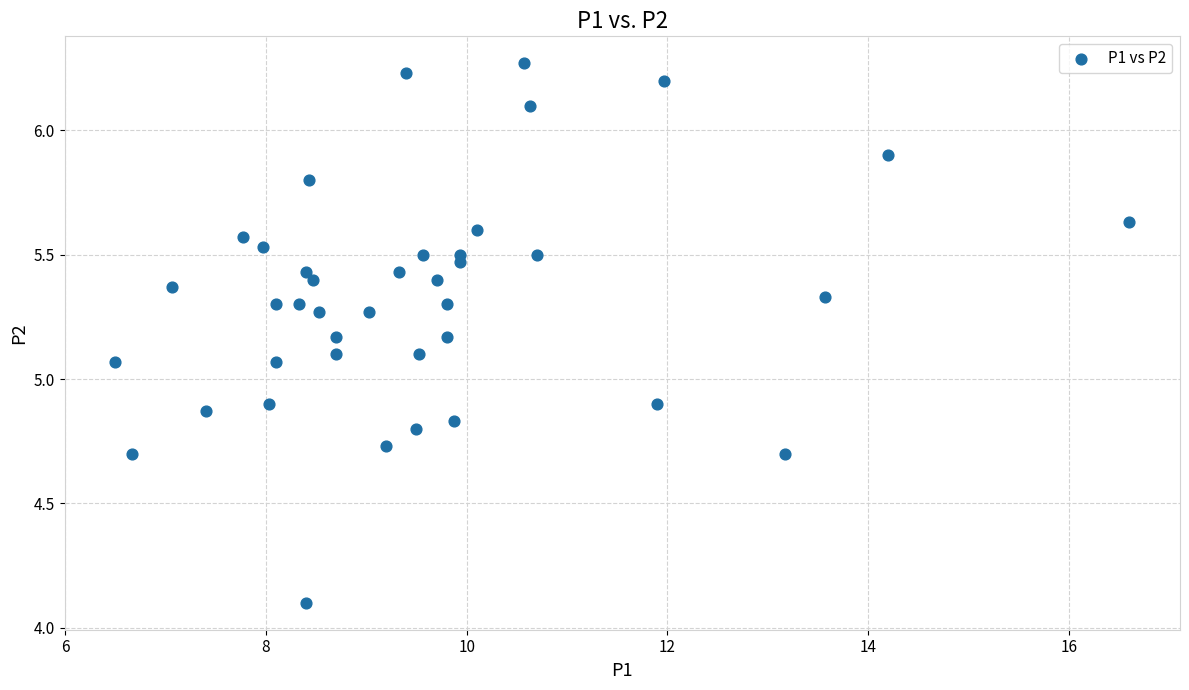

What is the range of X values (max minus min)?

10.1